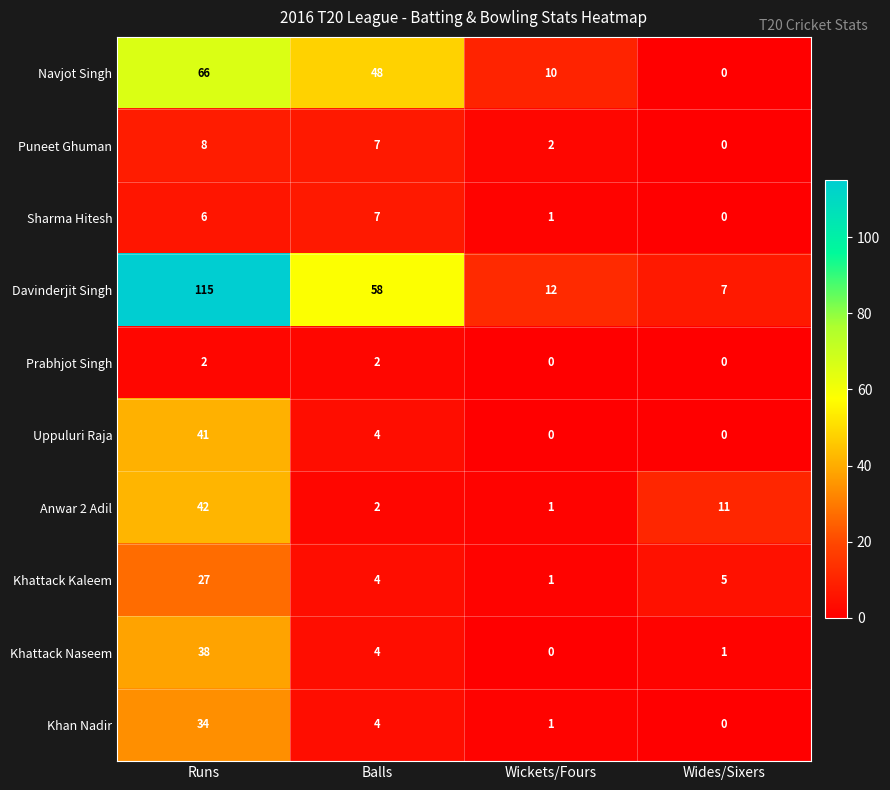

What is the difference between the second highest and second lowest values in the Anwar 2 Adil series?

9